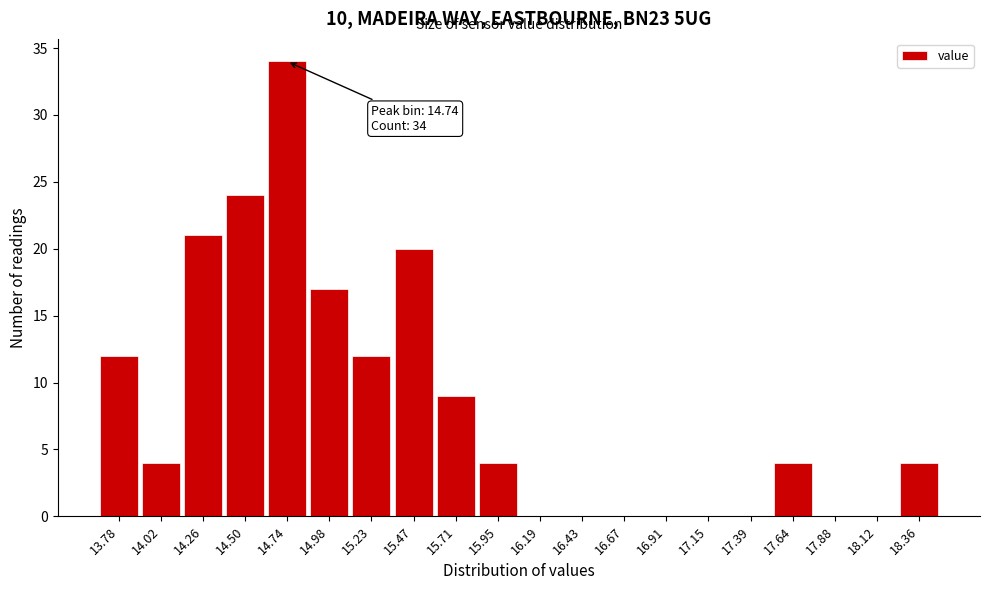

Reading right to left, list all the values displayed in this chart.

18.36=4	18.12=0	17.88=0	17.64=4	17.39=0	17.15=0	16.91=0	16.67=0	16.43=0	16.19=0	15.95=4	15.71=9	15.47=20	15.23=12	14.98=17	14.74=34	14.50=24	14.26=21	14.02=4	13.78=12